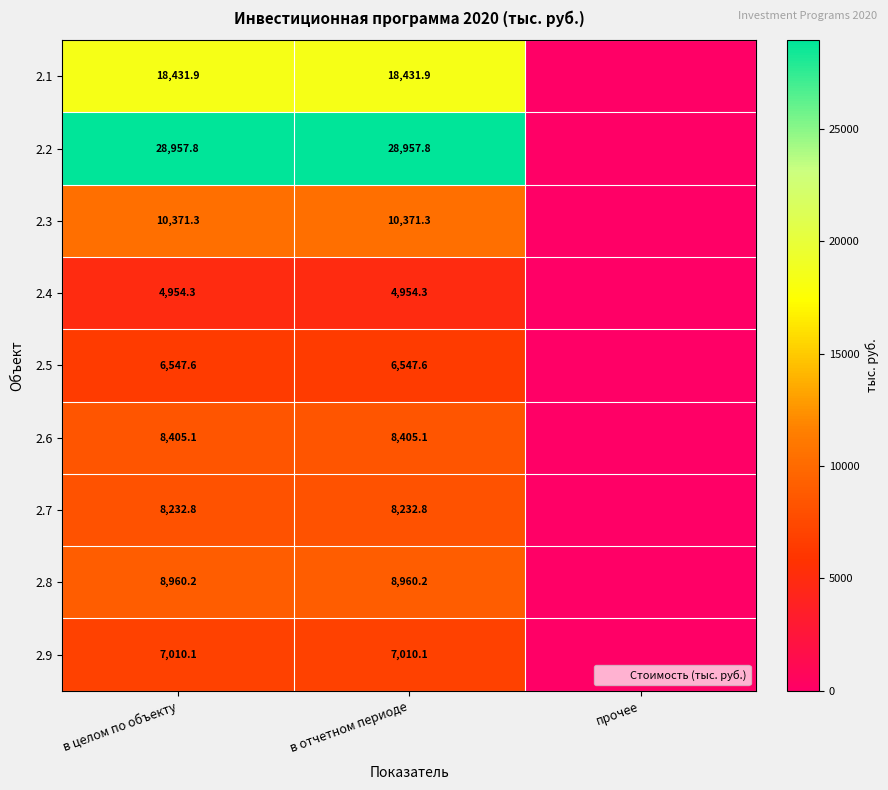

Which label corresponds to the smallest value in the chart?

прочее